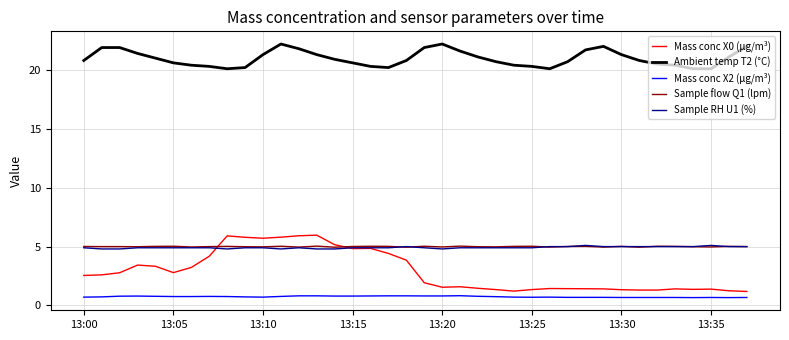

Which series has the largest total across all categories?

Ambient temp T2 (°C)